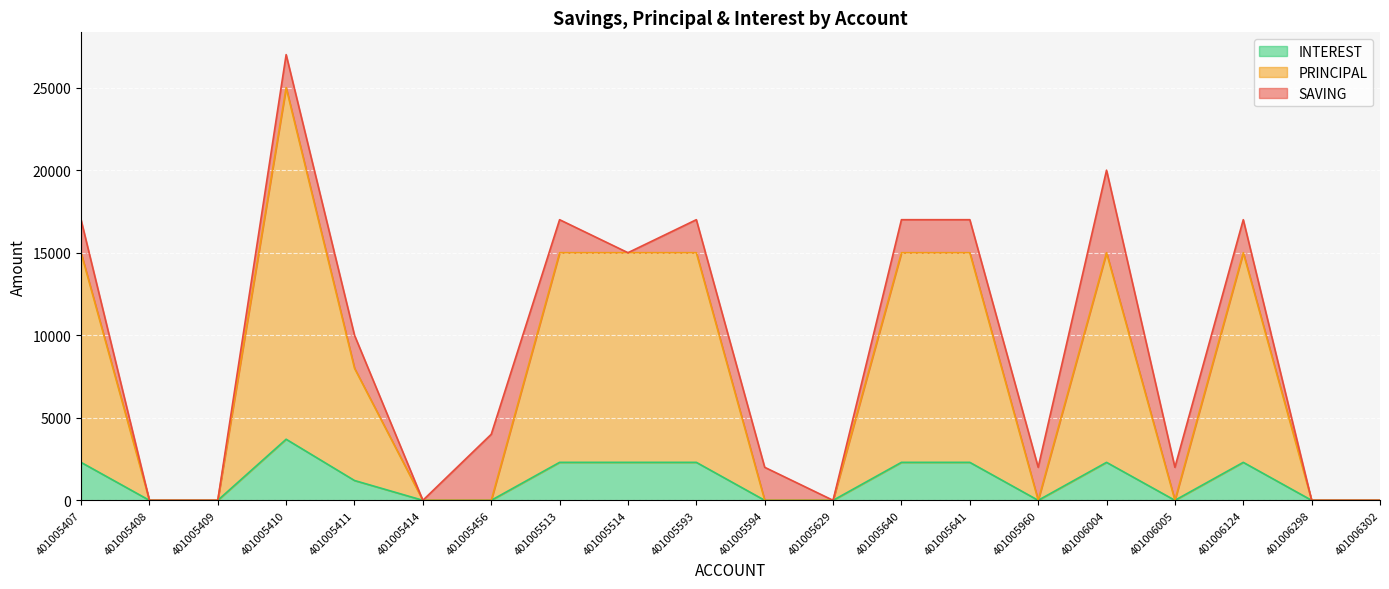

The INTEREST series shows 0 at 401005456. True or false?

True